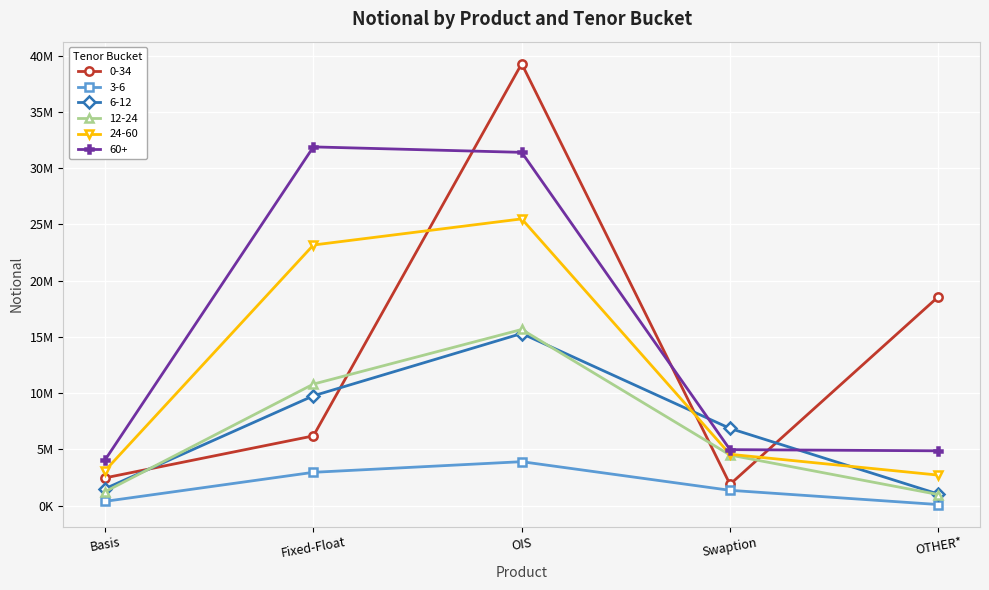

Does the chart have visible grid lines?

Yes